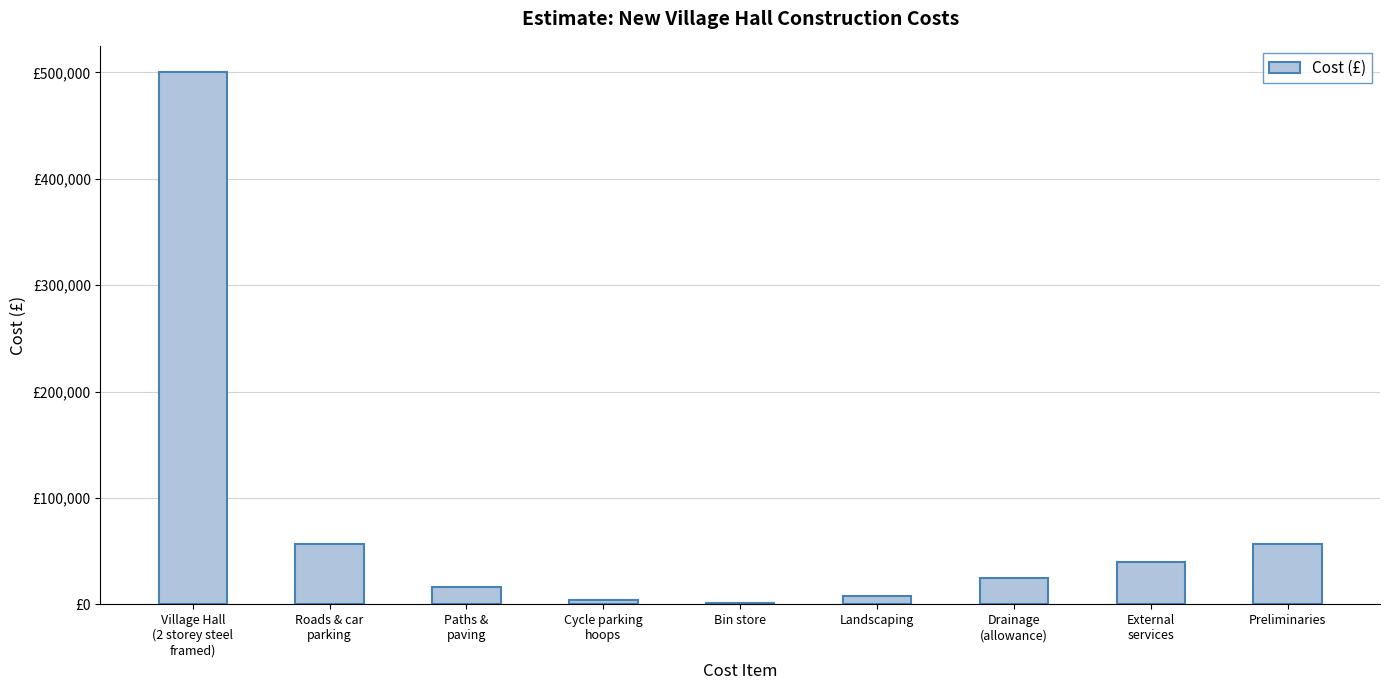

Are the bars horizontal?

No